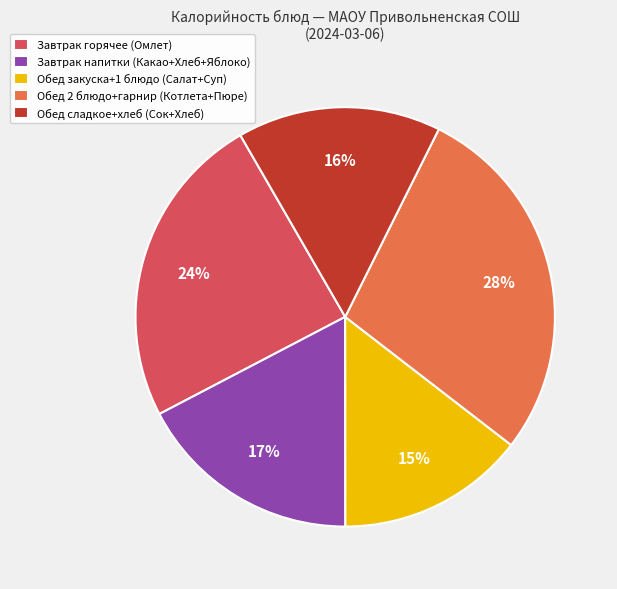

Do Обед закуска+1 блюдо (Салат+Суп) and Обед сладкое+хлеб (Сок+Хлеб) together represent more than half of the pie?

No